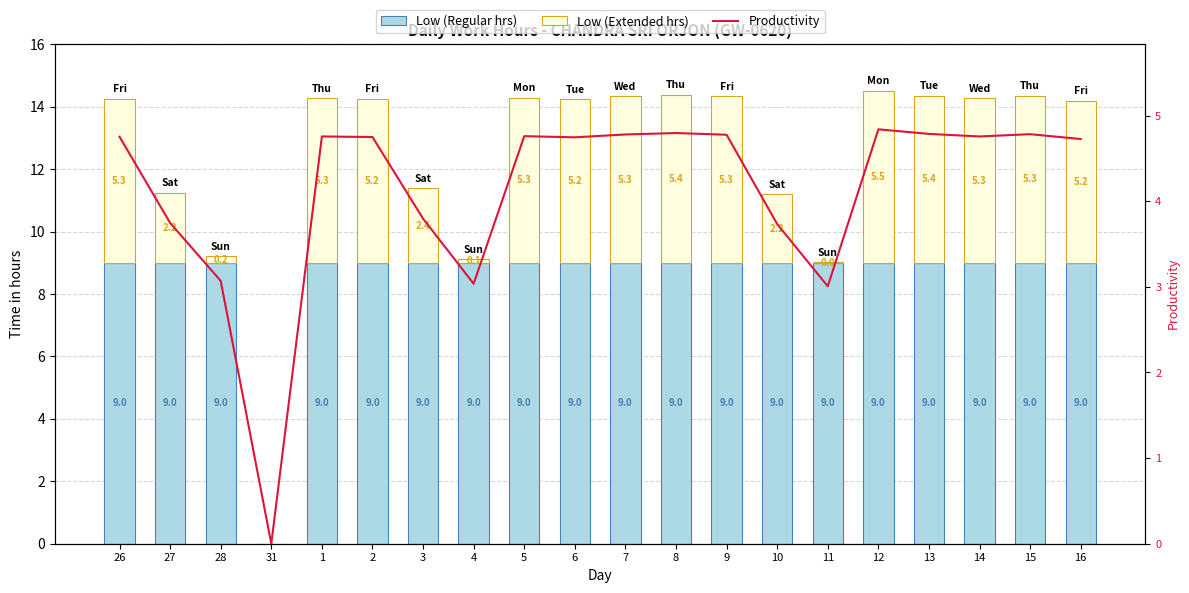

At which label is Productivity closest to 2?

11